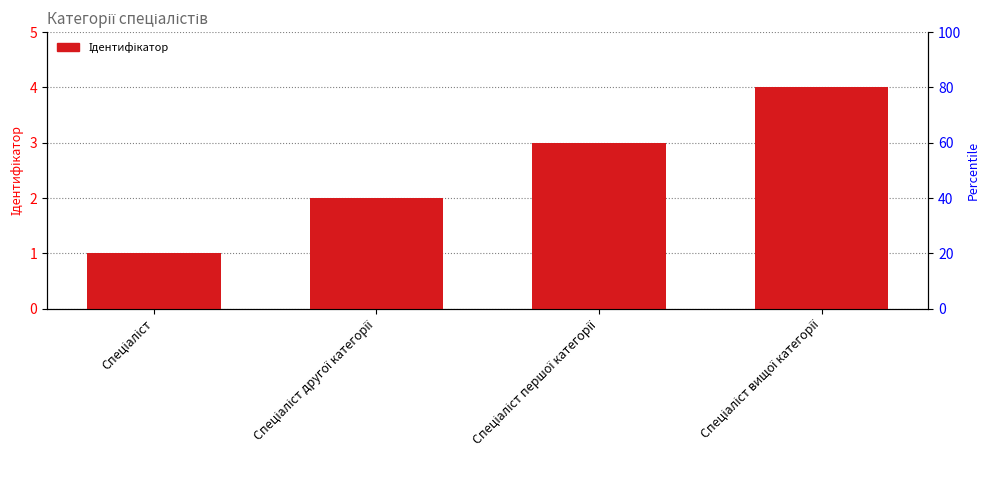

List the labels in order of value, smallest first.

Спеціаліст, Спеціаліст другої категорії, Спеціаліст першої категорії, Спеціаліст вищої категорії